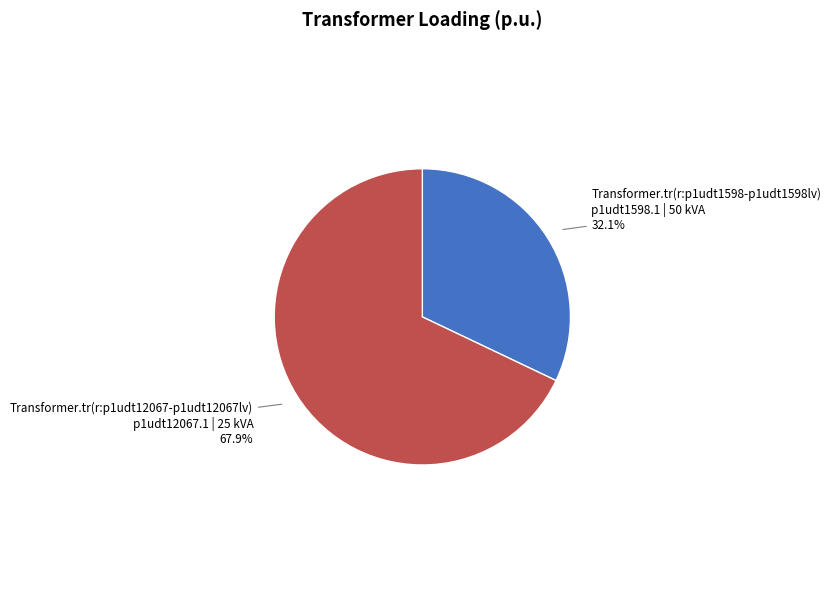

How many segments does this pie chart have?

2